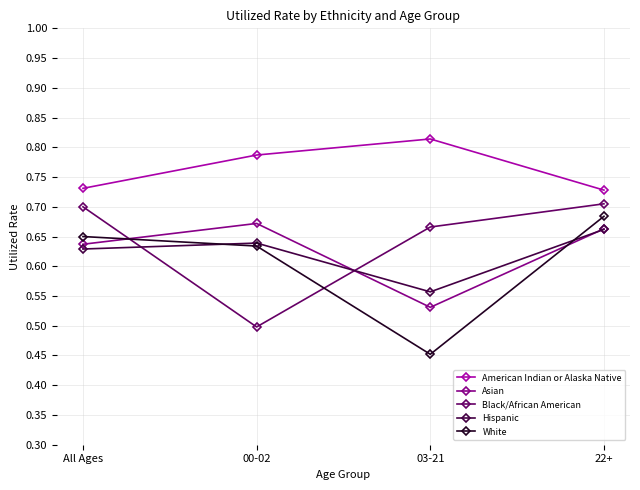

How many American Indian or Alaska Native values are between 0 and 1?

4